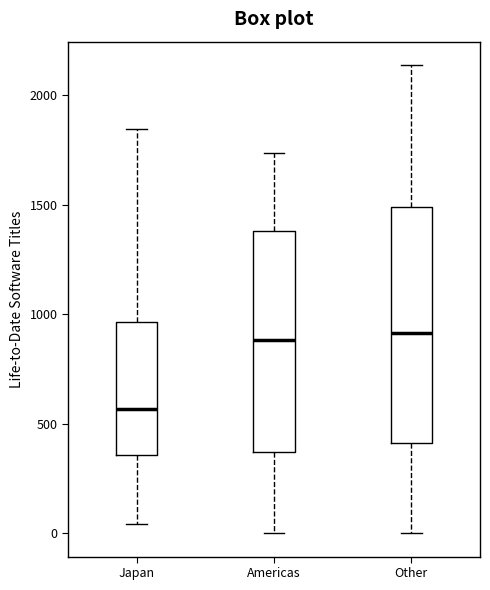

Reading left to right, read every box against the y-axis: the position of its median line, the range the box covers, and the ends of its whiskers. The values are not printed on the chart, so give them approximately, as read against the axis.

Japan: median 550, box 350 to 950, whiskers 50 to 1850
Americas: median 900, box 350 to 1400, whiskers 0 to 1750
Other: median 900, box 400 to 1500, whiskers 0 to 2150